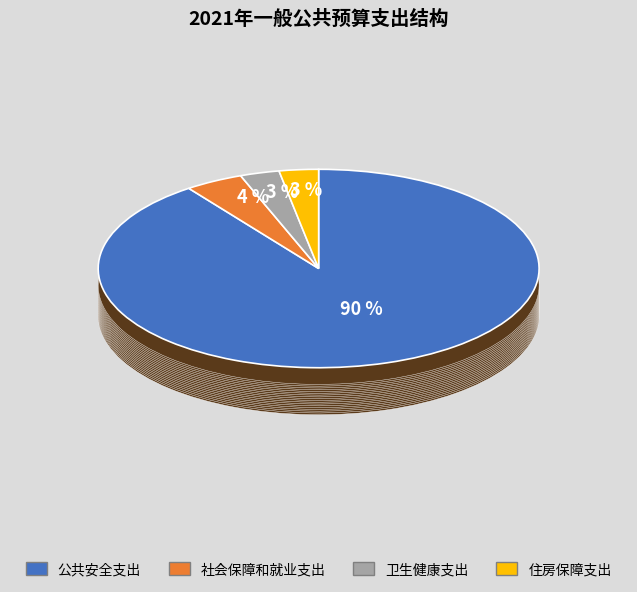

To the nearest percent, what is the average slice percentage?

25%